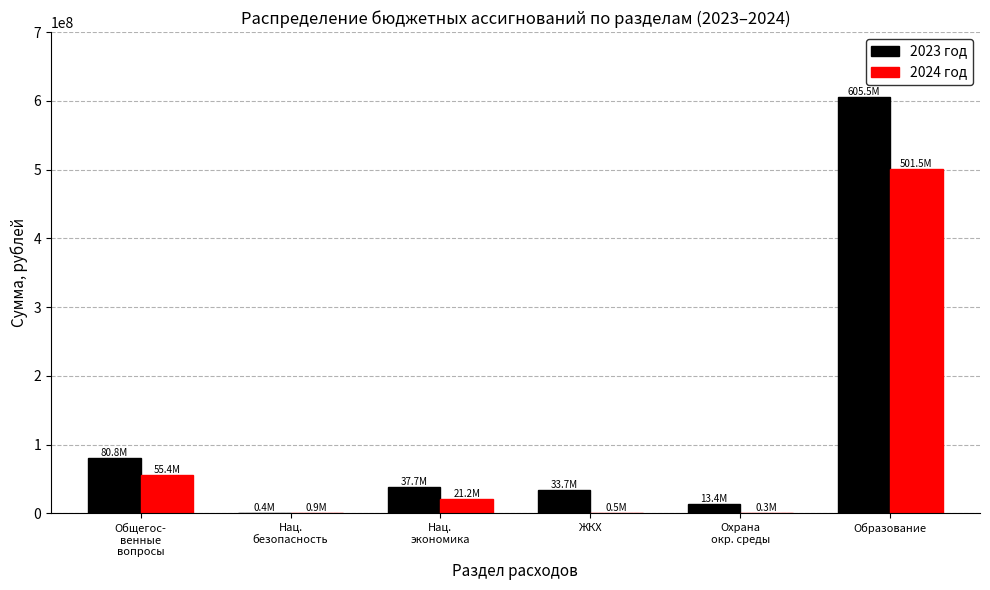

What is the total value across all series at Образование?

1106947066.0